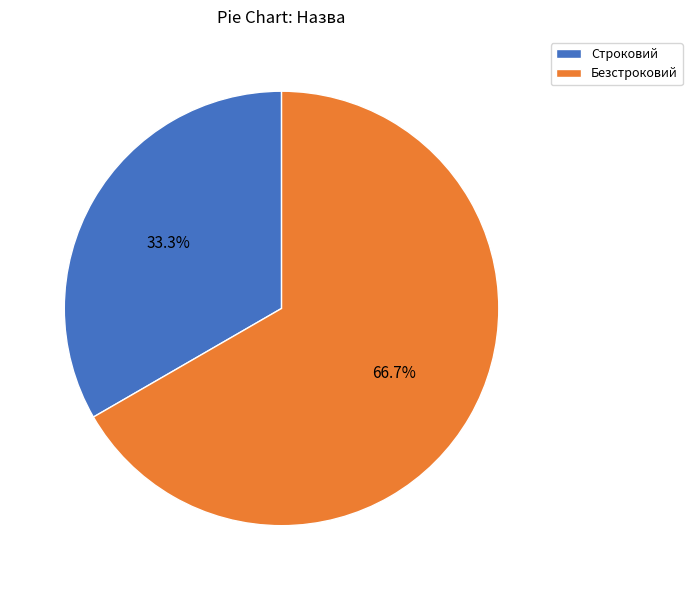

Between Строковий and Безстроковий, which is larger?

Безстроковий